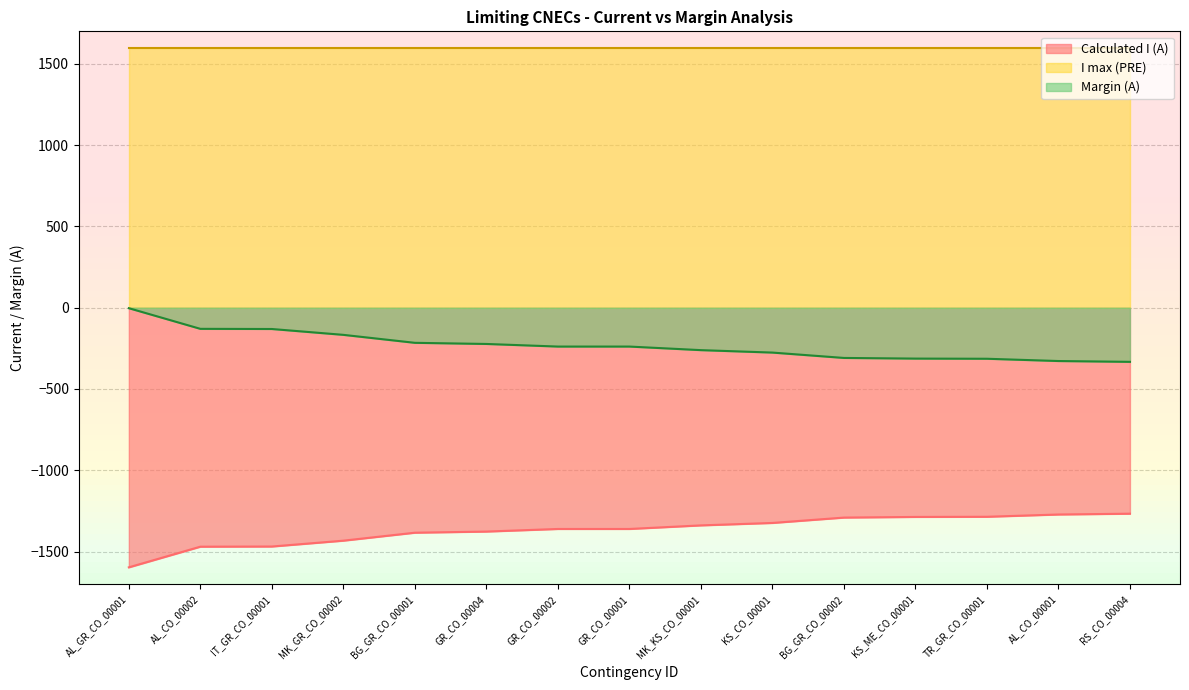

Is it true that Margin (A) equals -73 at BG_GR_CO_00001?

False